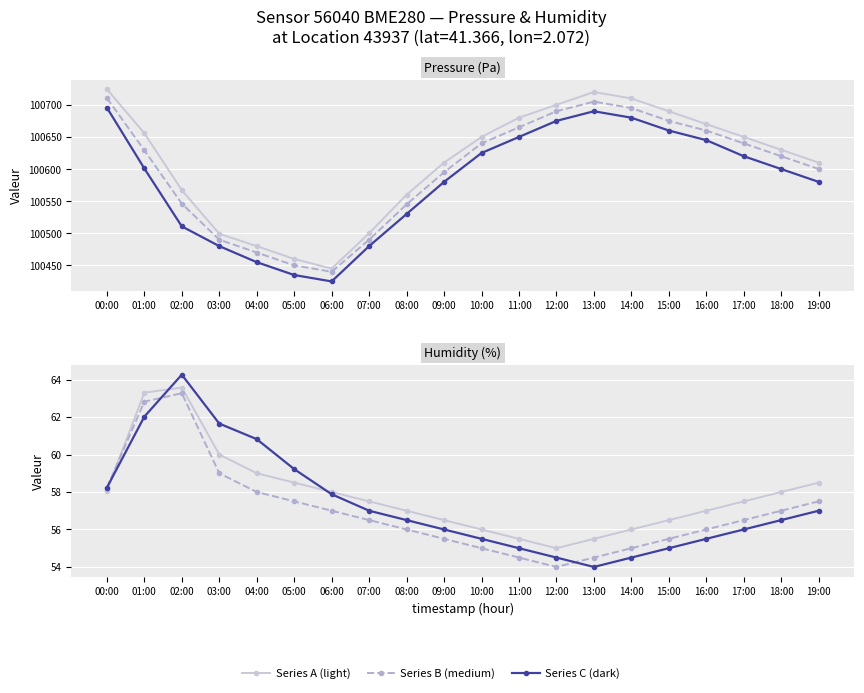

What is the label of the 8th point from the left?

07:00